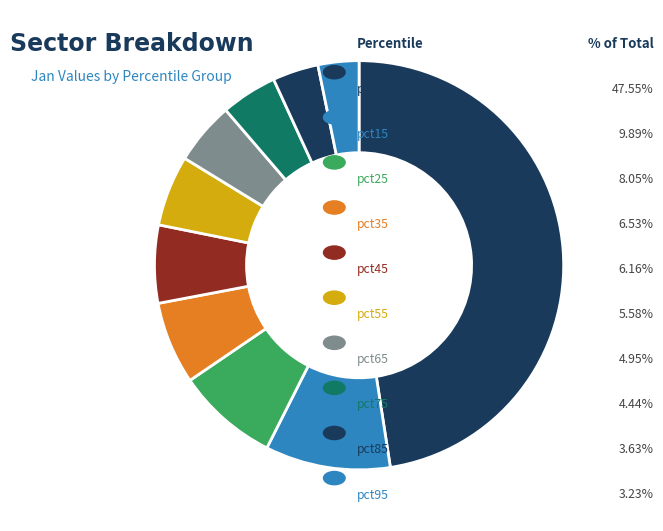

Which slice is the smallest?

pct95